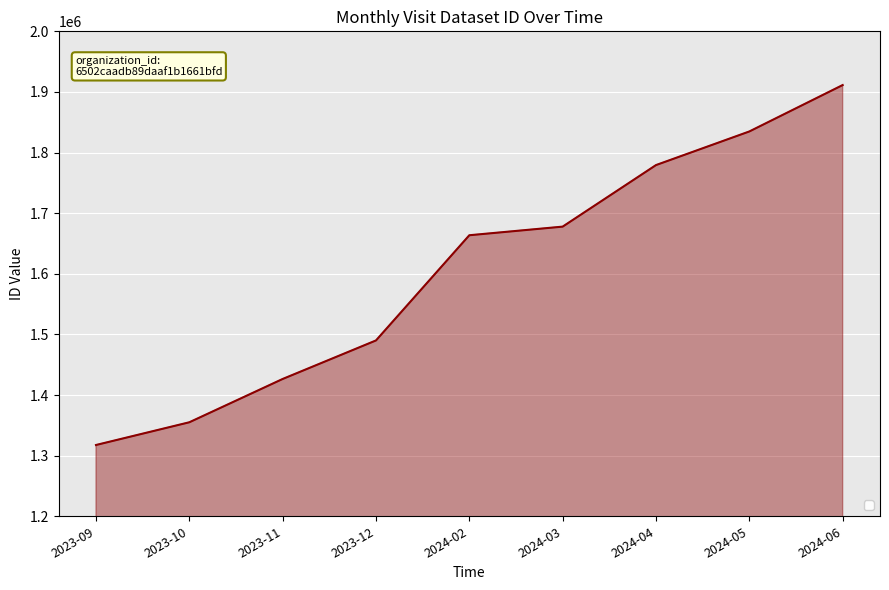

Reading right to left, transcribe all the data shown in this chart.

1911365	1834813	1779367	1677826	1663613	1490077	1426496	1355069	1317573